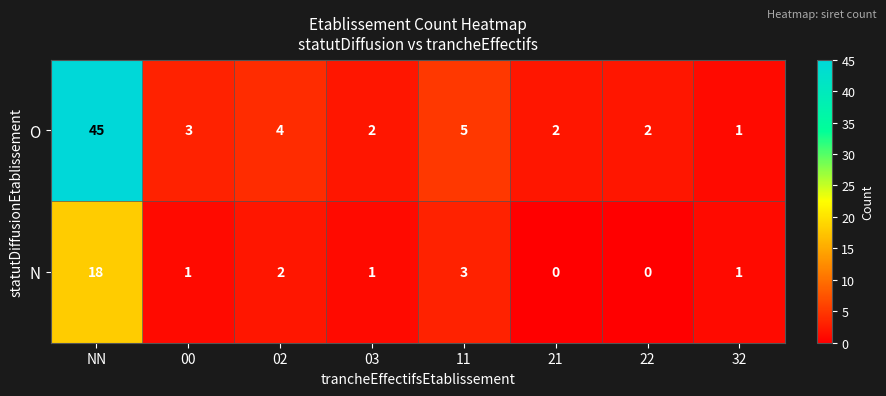

List the series in order of their peak value, highest first.

O, N